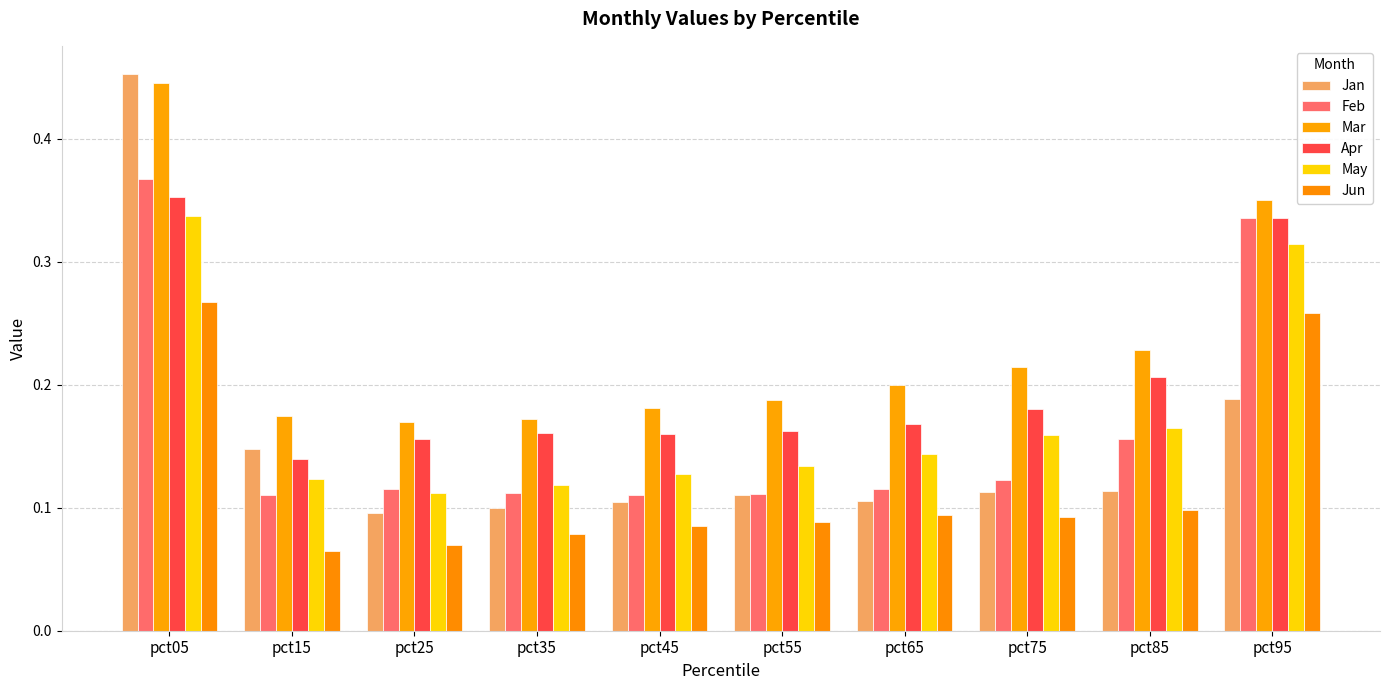

Which category has the lowest value across all series?

pct15